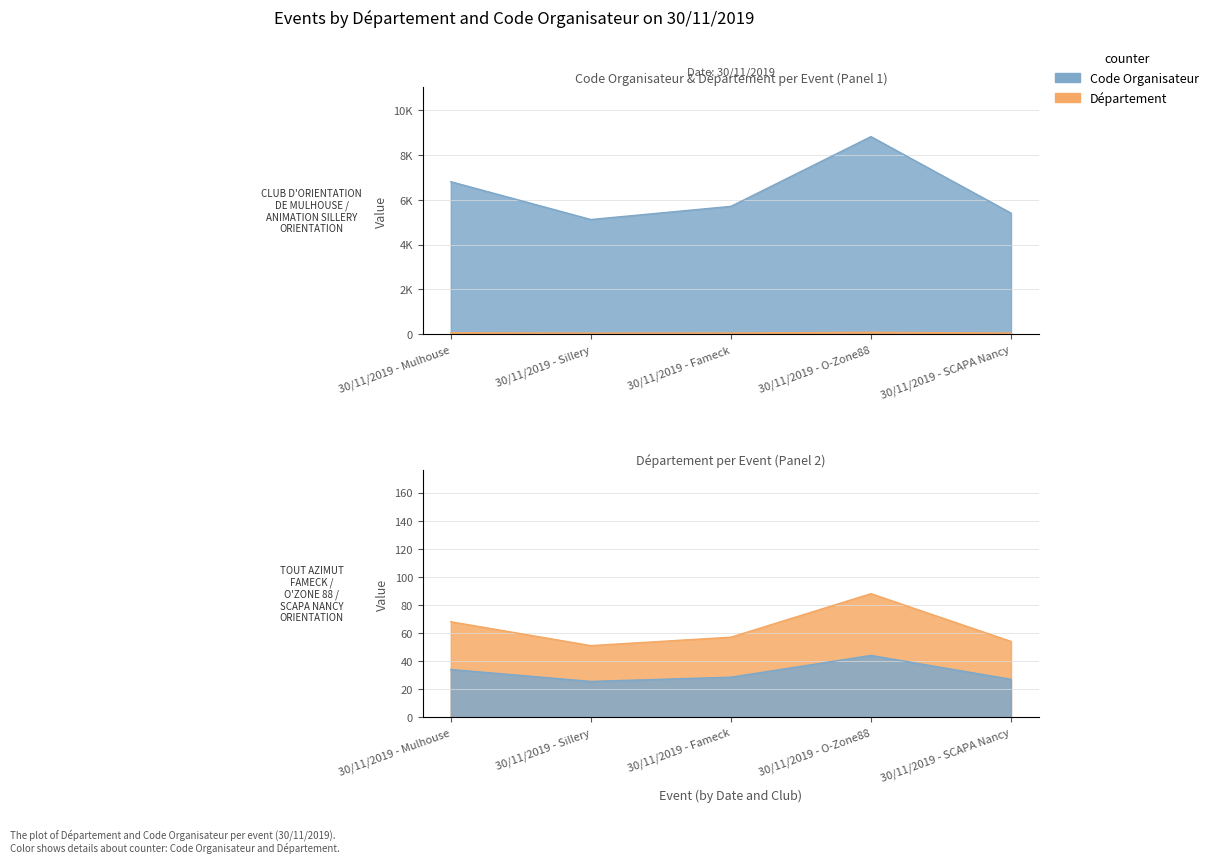

How many series are shown in this chart?

2